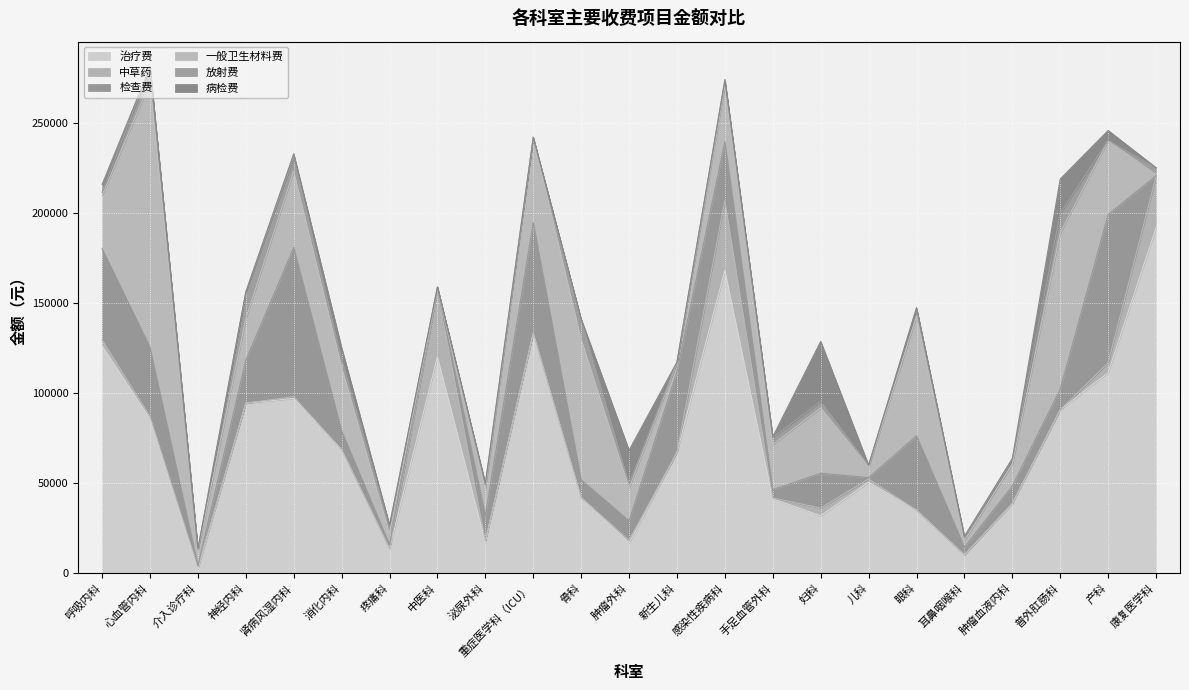

At 新生儿科, list the series in order from smallest to largest.

中草药, 病检费, 放射费, 一般卫生材料费, 检查费, 治疗费